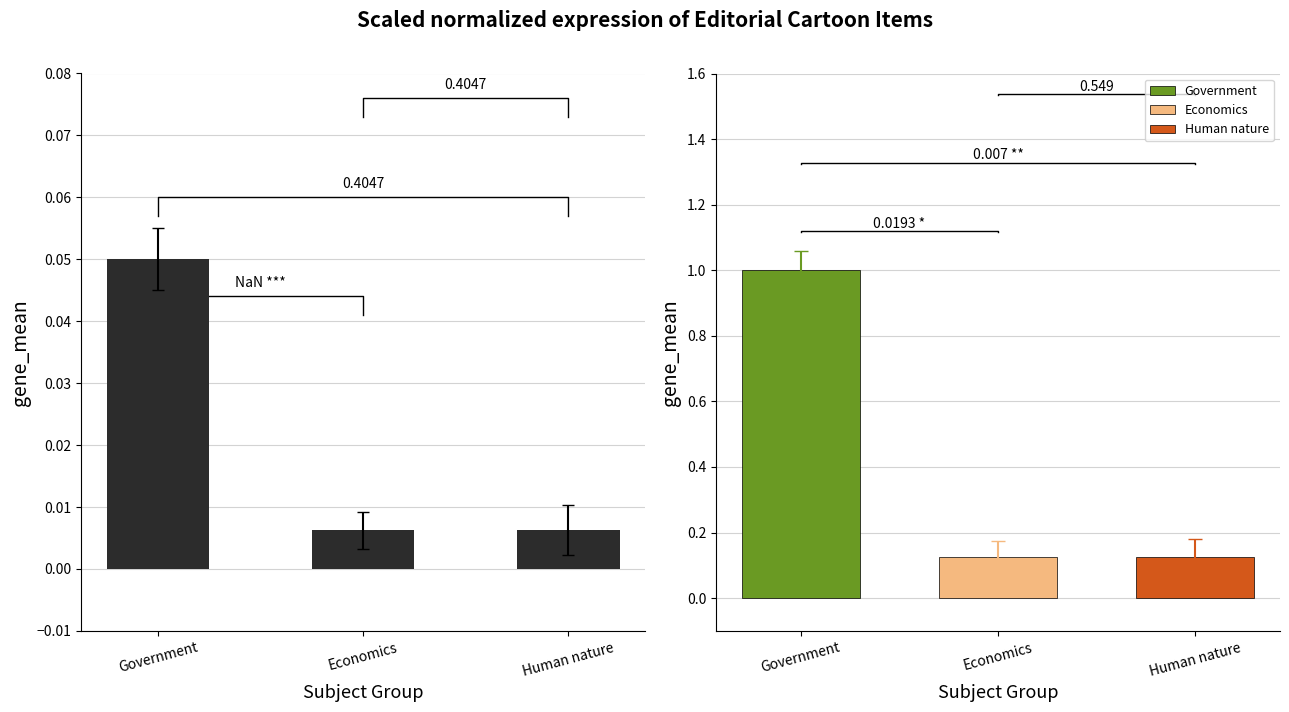

Reading left to right, extract all data points from this chart.

Government=0.1	Economics=0.0	Human nature=0.0